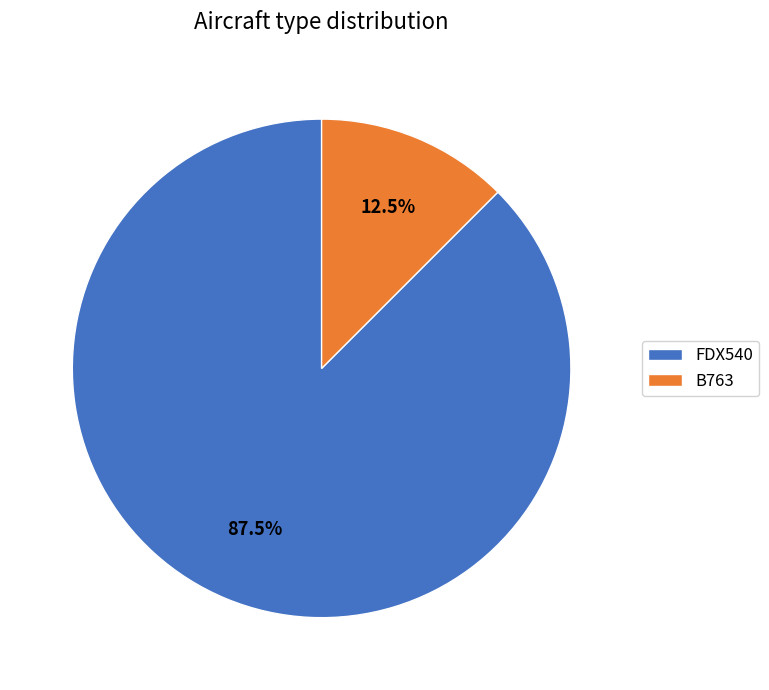

Rank the categories by value from lowest to highest.

B763, FDX540